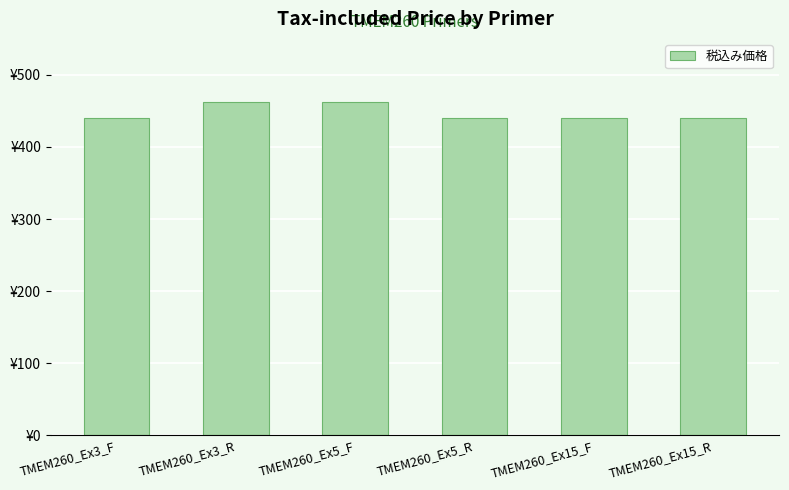

Between TMEM260_Ex3_R and TMEM260_Ex15_R, which is larger?

TMEM260_Ex3_R